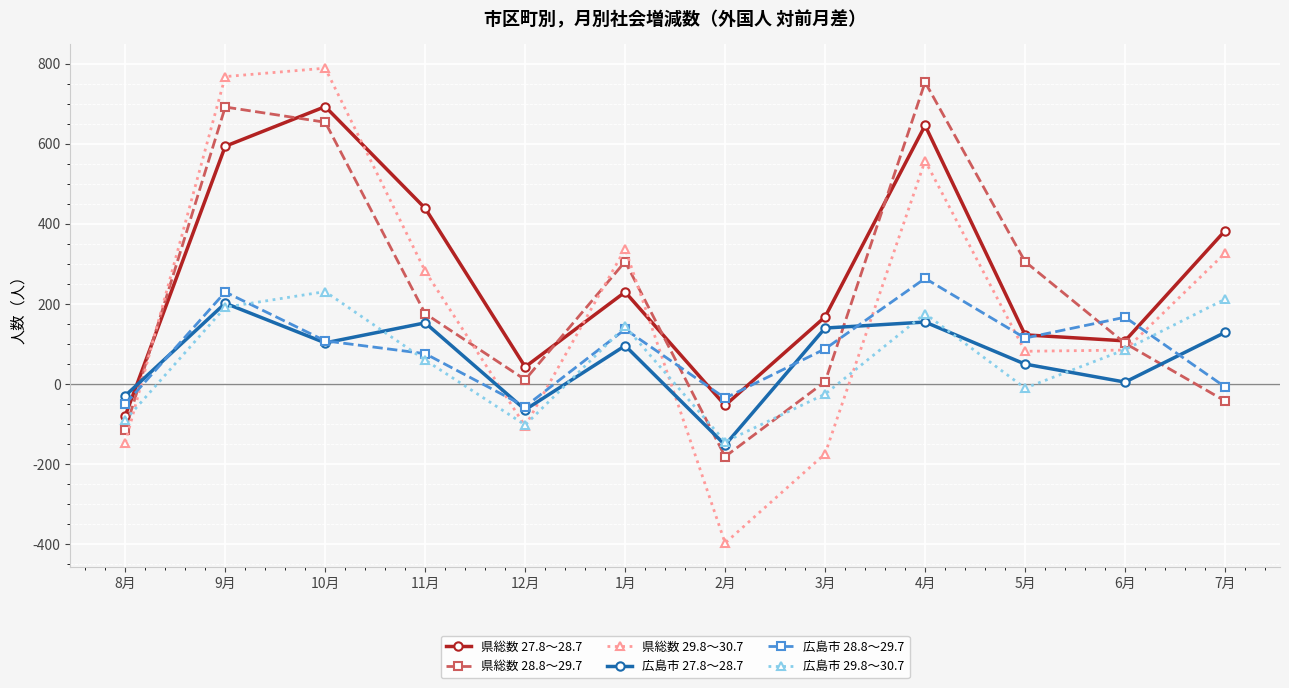

In 広島市 29.8～30.7, how many points are higher than both neighbors (excluding endpoints)?

3